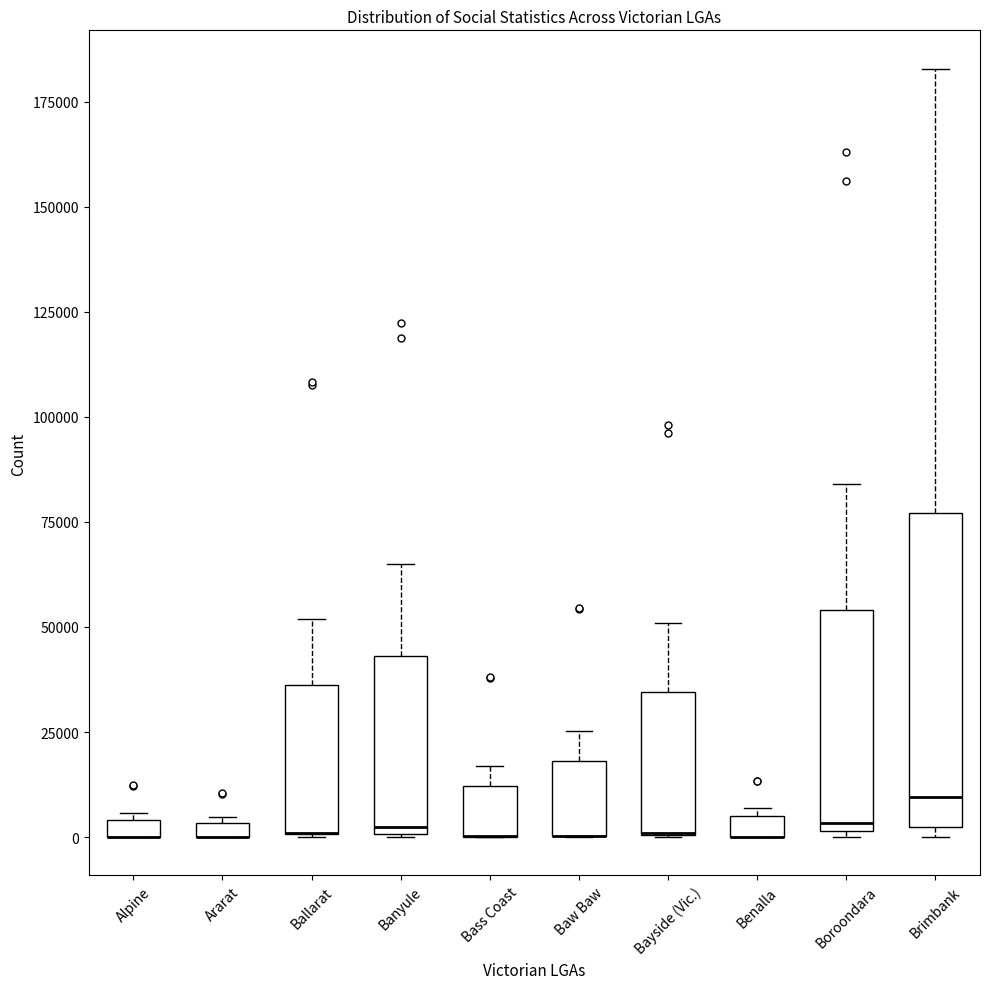

Where is the upper edge of the box for Bass Coast on the y-axis? The values are not printed on the chart, so give them approximately, as read against the axis.

10000